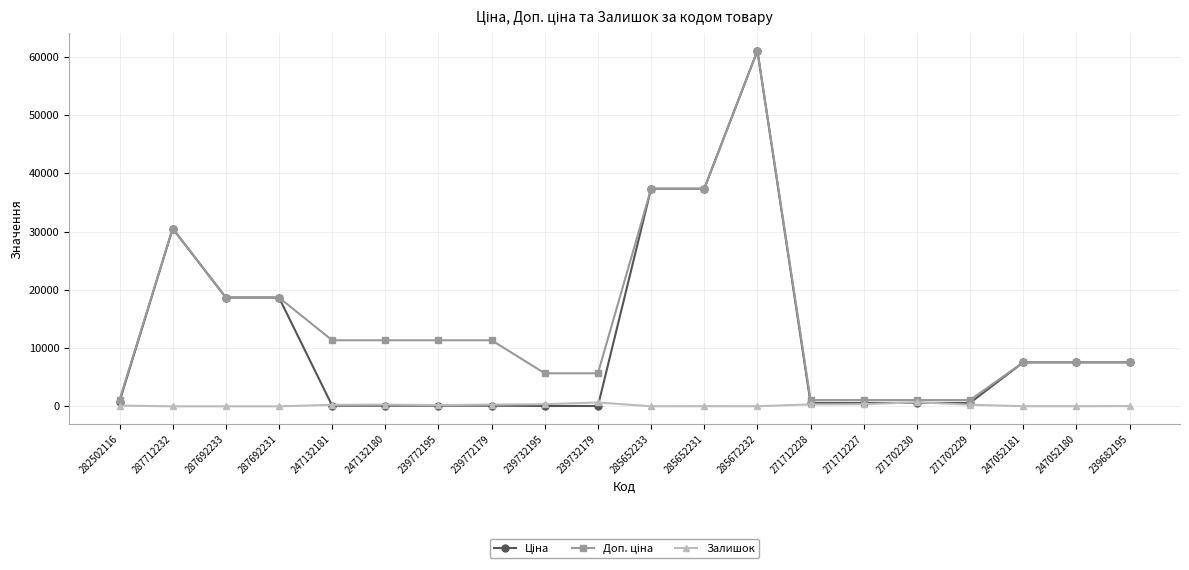

True or false: Залишок has more than 1 points higher than both neighbors.

True